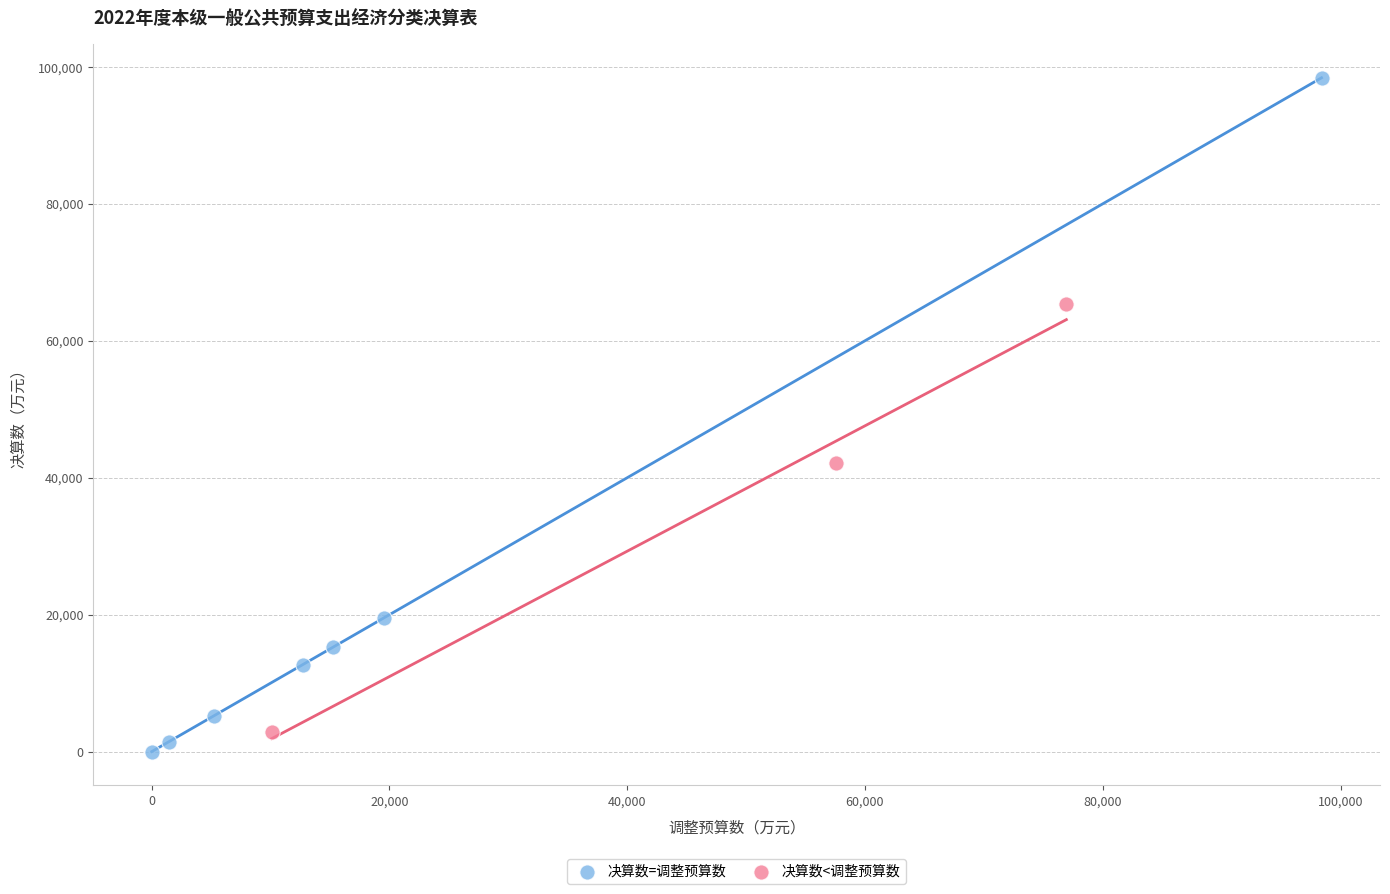

Which series has the largest Y range (max minus min)?

决算数=调整预算数